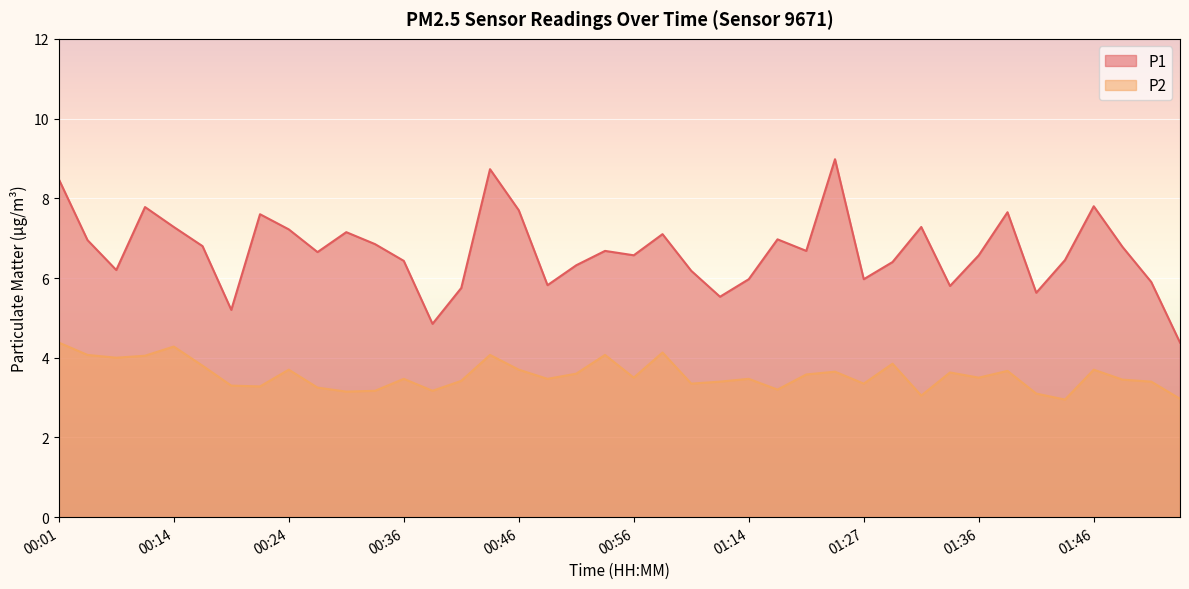

In P1, how many points are higher than both neighbors (excluding endpoints)?

11